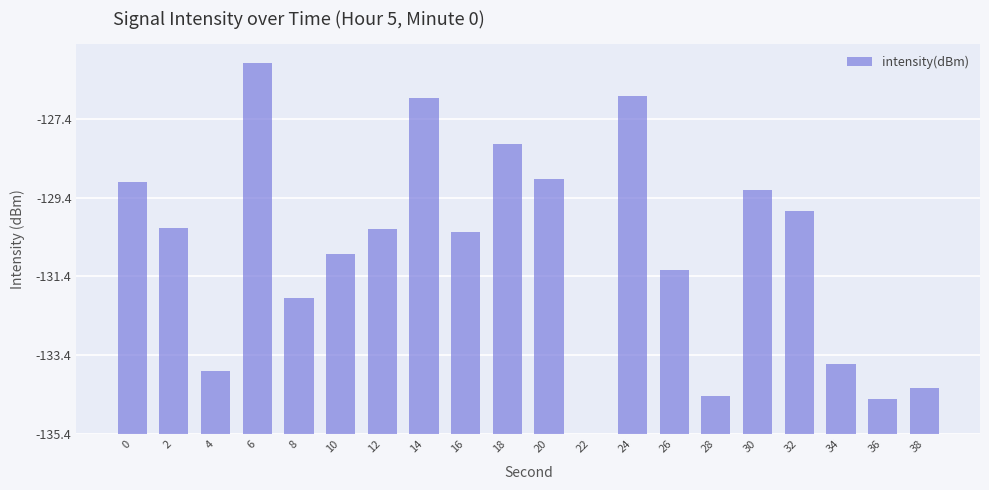

Reading right to left, list all the values displayed in this chart.

1.2	0.9	1.8	5.7	6.2	1.0	4.2	8.6	0.0	6.5	7.4	5.1	8.5	5.2	4.6	3.4	9.4	1.6	5.2	6.4